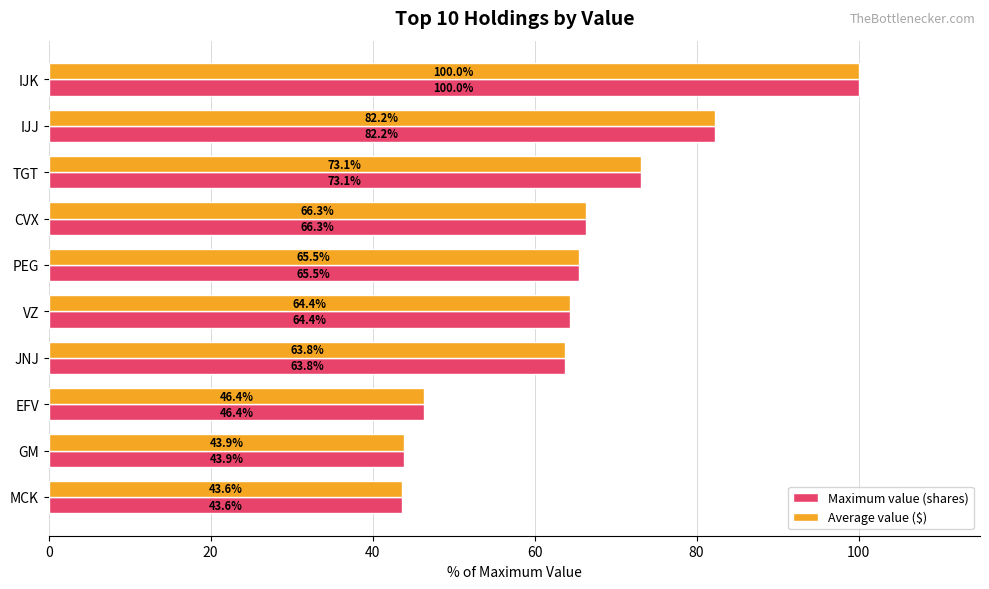

At which category is the sum across all series the highest?

IJK